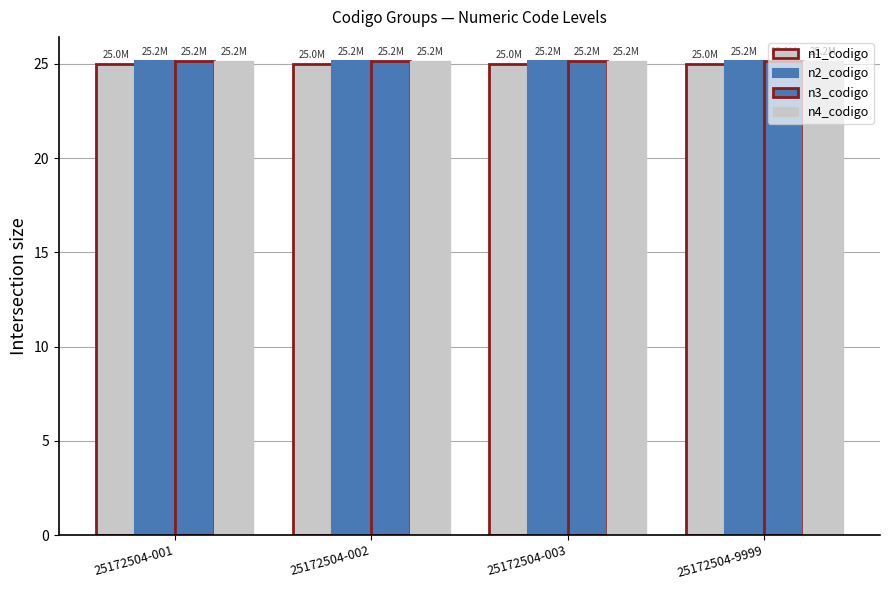

Count the number of data series in this chart.

4